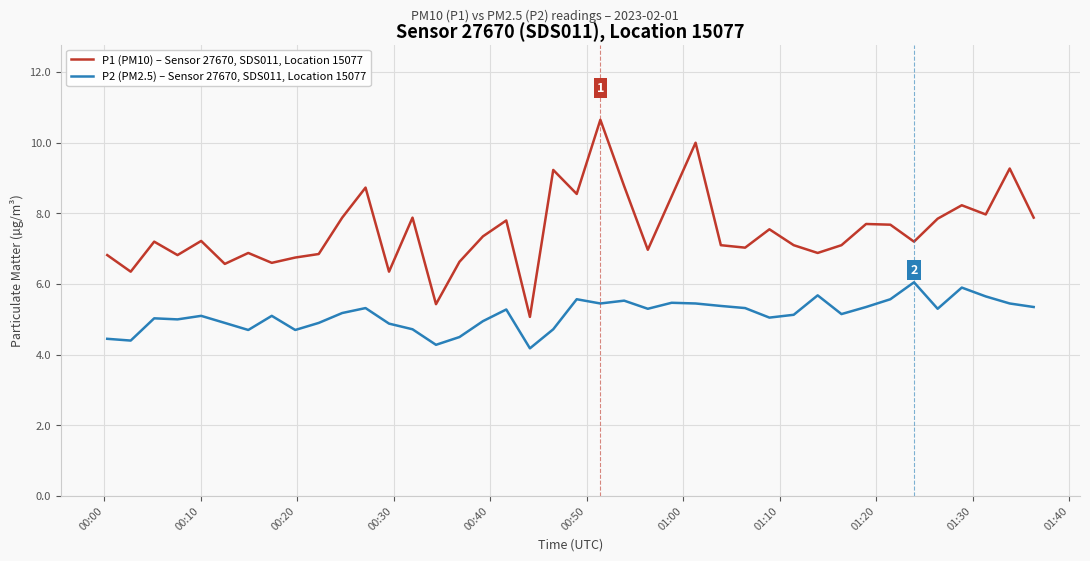

What is the greatest value displayed?

10.7